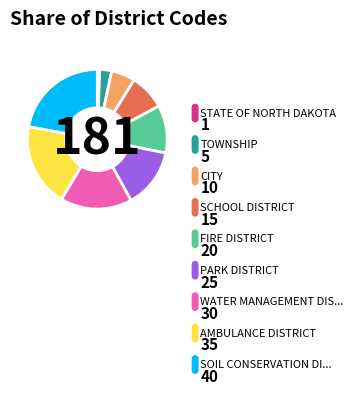

Does any single category account for the majority?

No